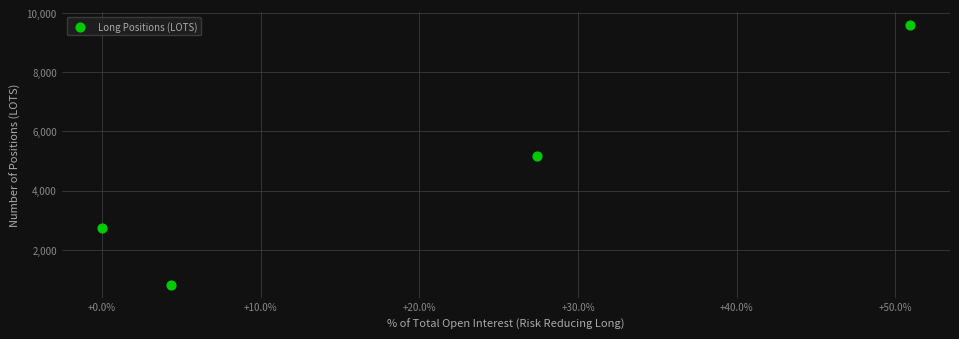

What is the range of X values (max minus min)?

50.9